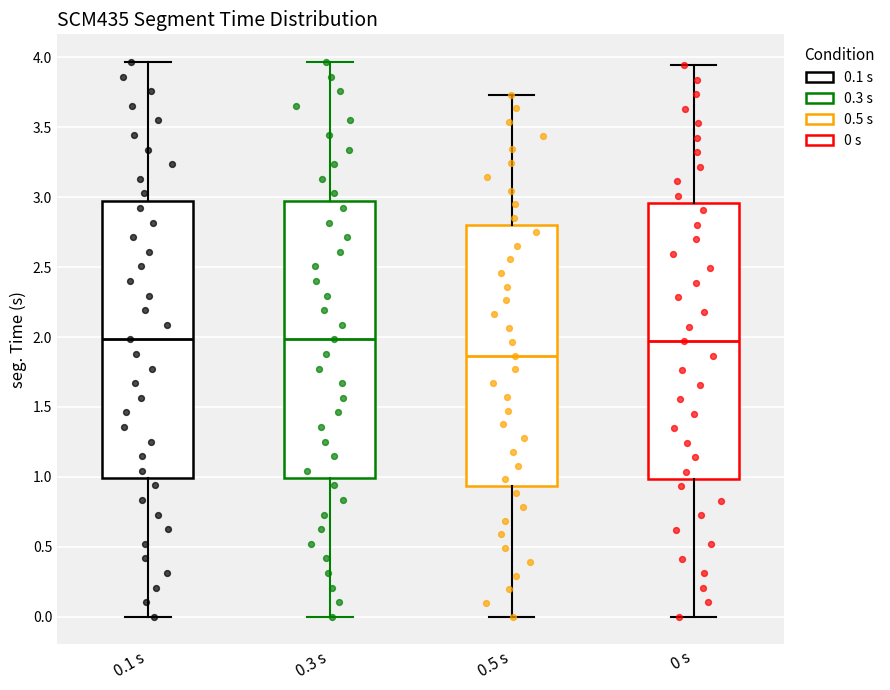

Which box has the lowest median line?

0.5 s